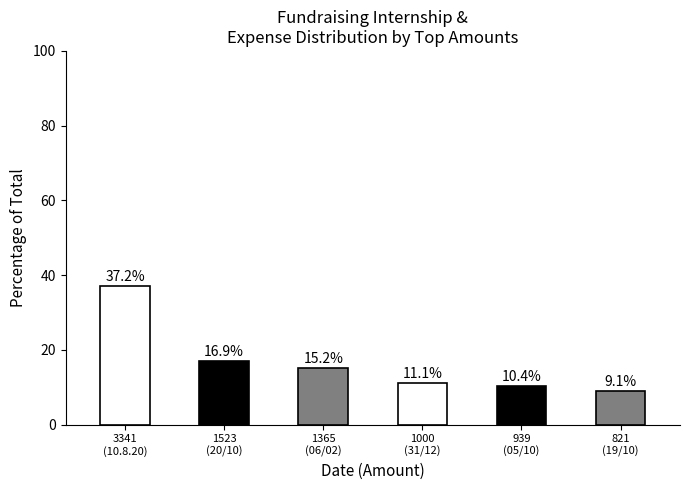

True or false: the data shows 26.4 at 1365
(06/02).

False